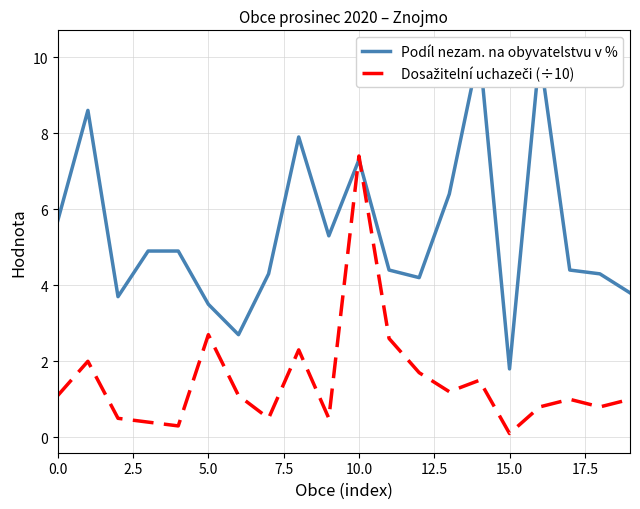

Between 5.0 and 12, which series saw the biggest shift?

Dosažitelní uchazeči (÷10)